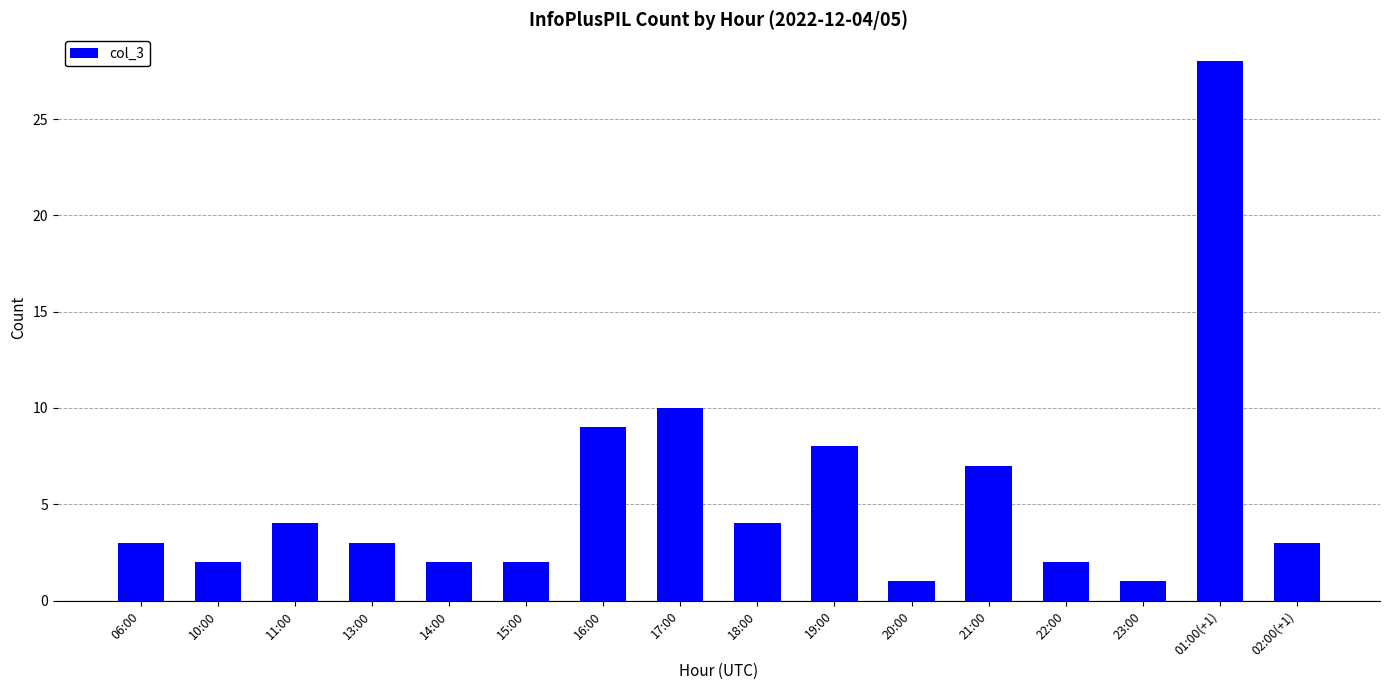

Reading left to right, what are all the values shown in this chart?

06:00=3	10:00=2	11:00=4	13:00=3	14:00=2	15:00=2	16:00=9	17:00=10	18:00=4	19:00=8	20:00=1	21:00=7	22:00=2	23:00=1	01:00(+1)=28	02:00(+1)=3